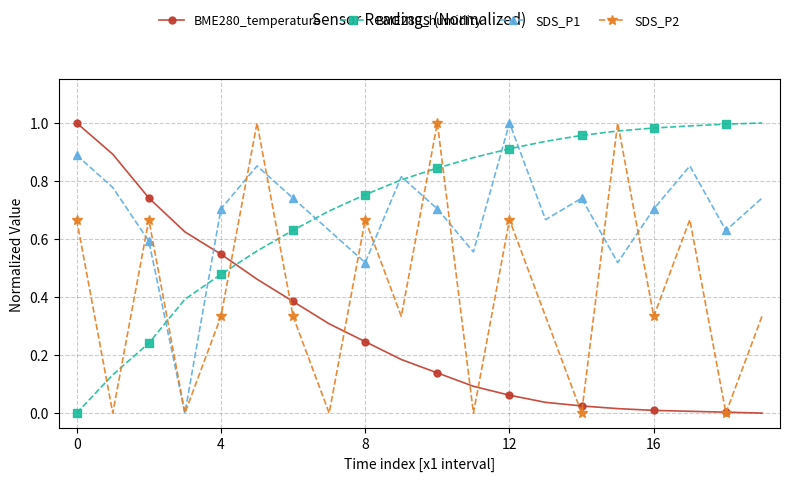

True or false: BME280_temperature has more than 2 interior local peaks.

False